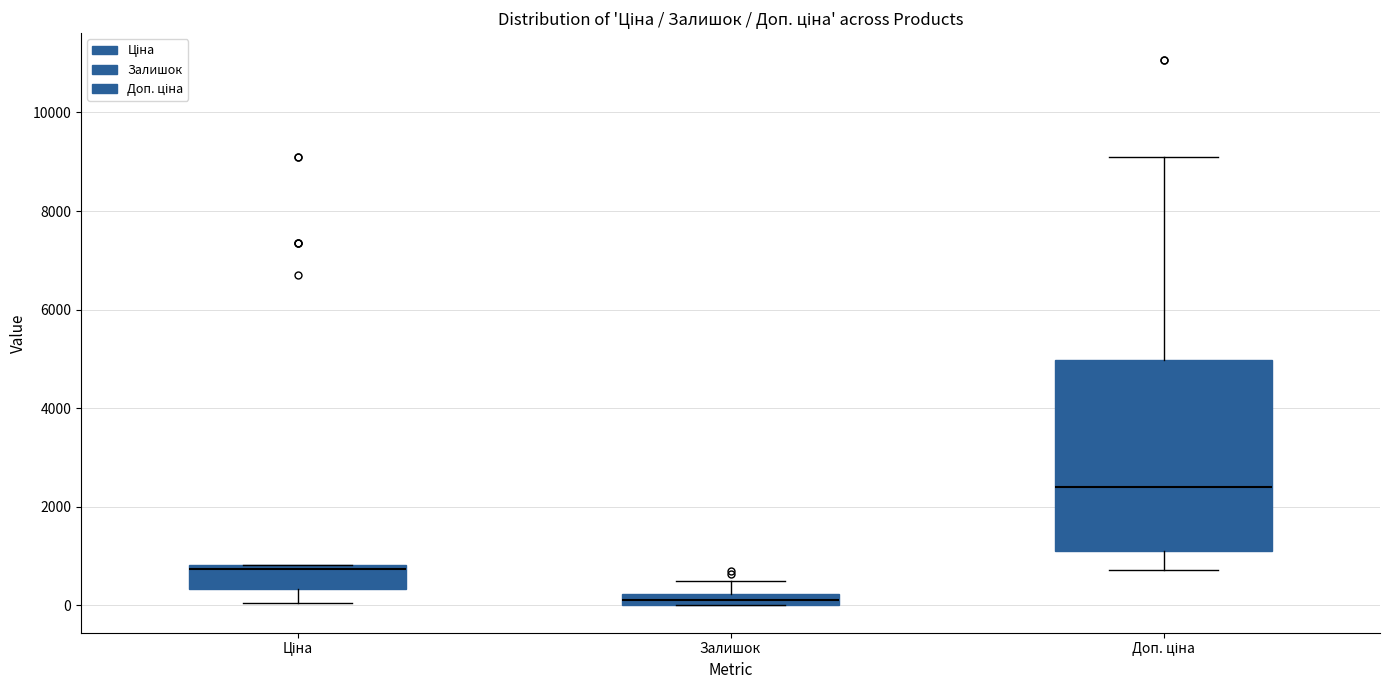

Which box has the lowest median line?

Залишок